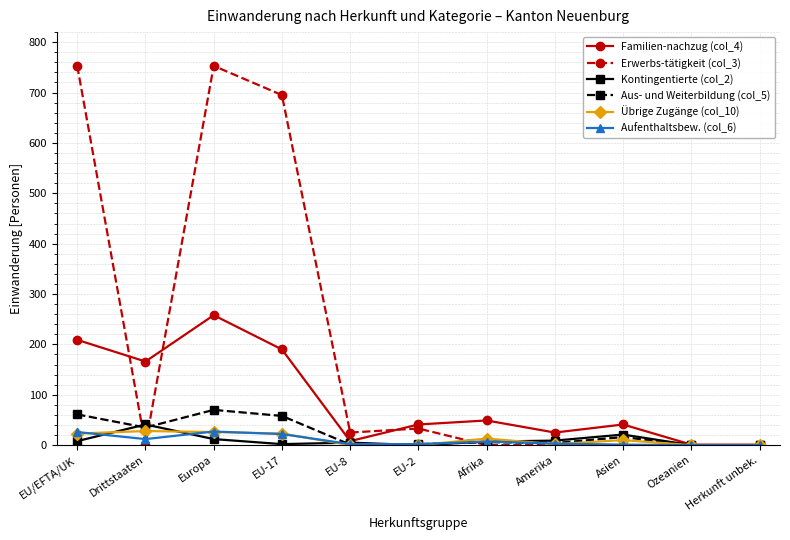

What is the value of the Übrige Zugänge (col_10) point at the 3rd from the left?

26